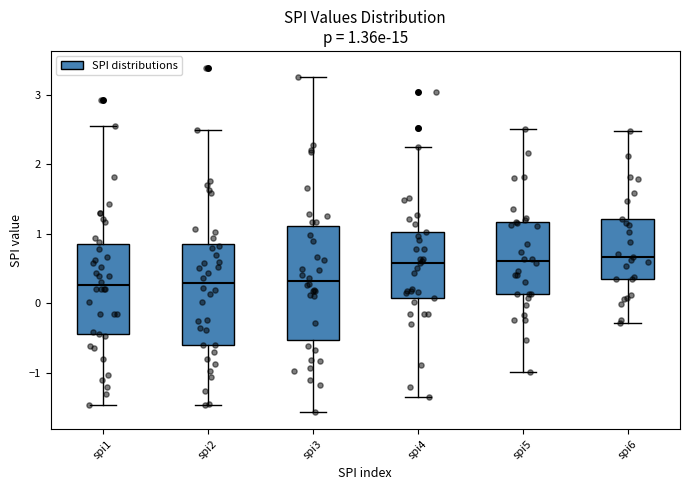

Comparing the boxes themselves (not the whiskers), which one is the tallest?

spi3